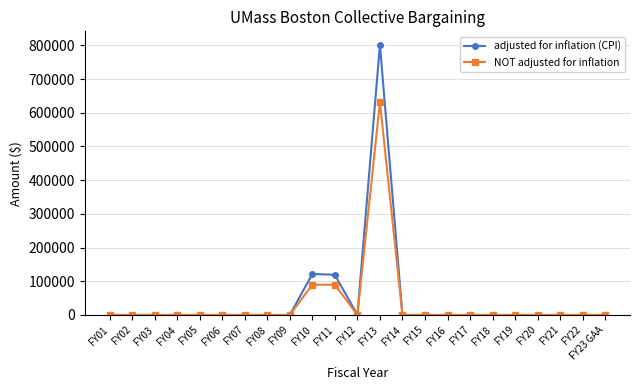

What is the label of the 2nd point from the right?

FY22